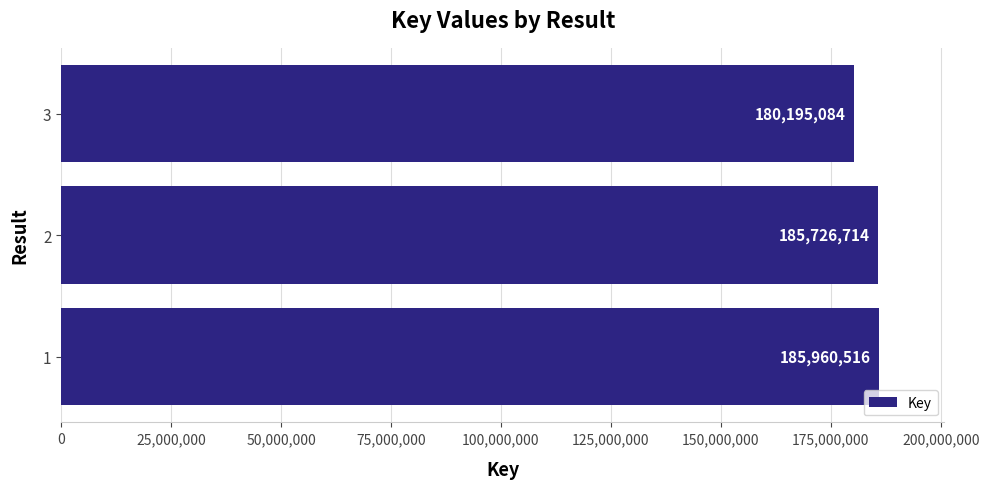

List the labels in order of value, smallest first.

3, 2, 1